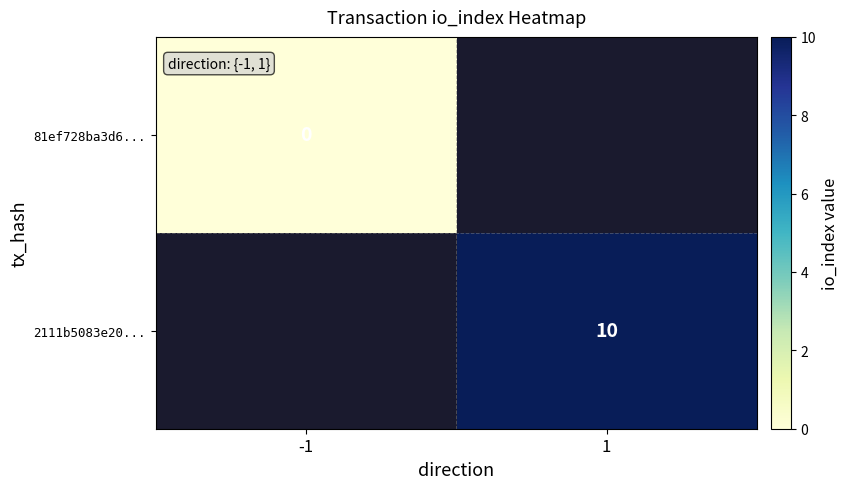

The 2111b5083e20... series shows 10 at 1. True or false?

True